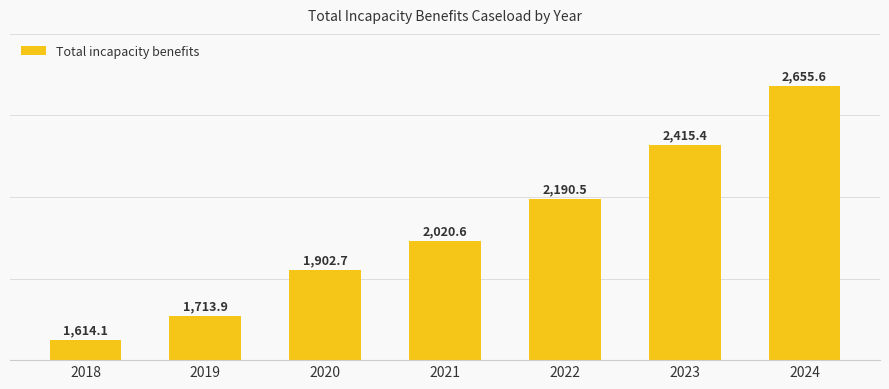

Reading right to left, list all the values displayed in this chart.

2655.6	2415.4	2190.5	2020.6	1902.7	1713.9	1614.1